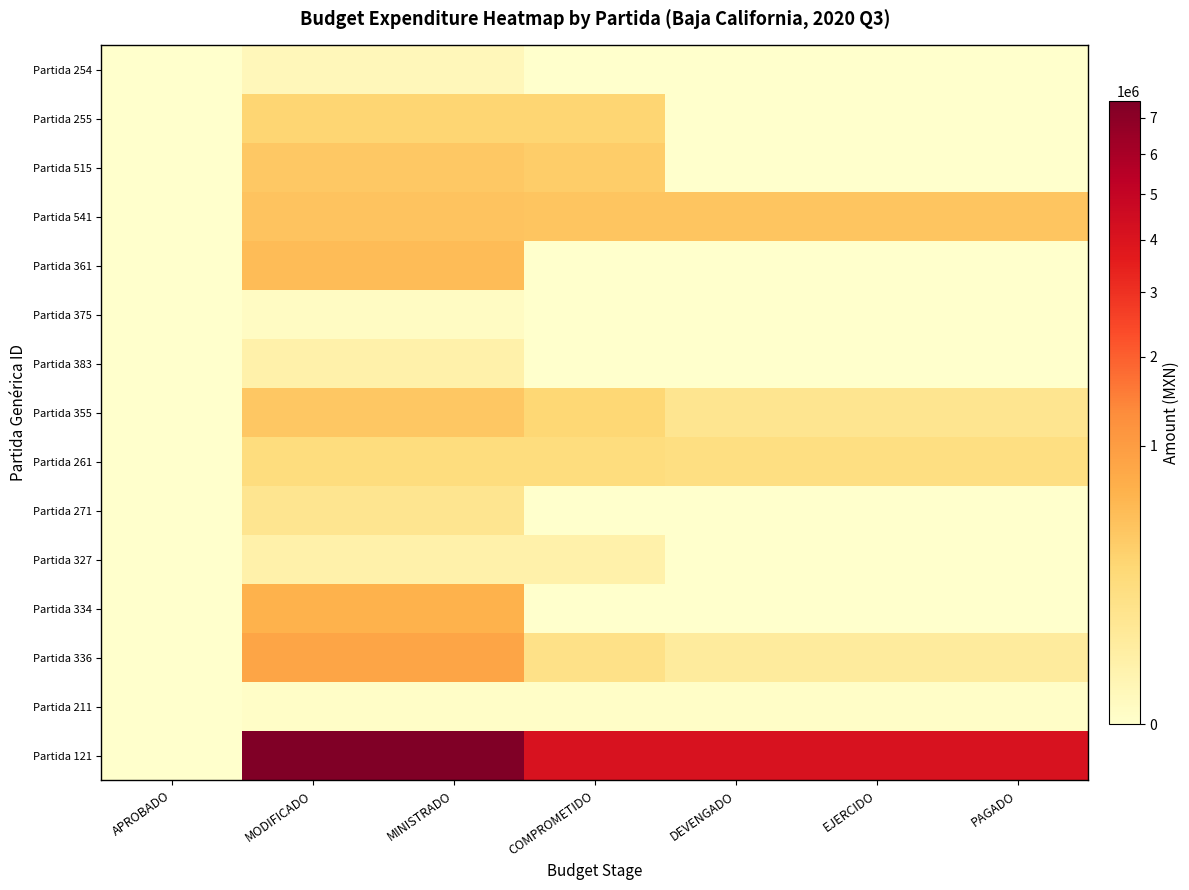

Between PAGADO and COMPROMETIDO, which is larger?

PAGADO